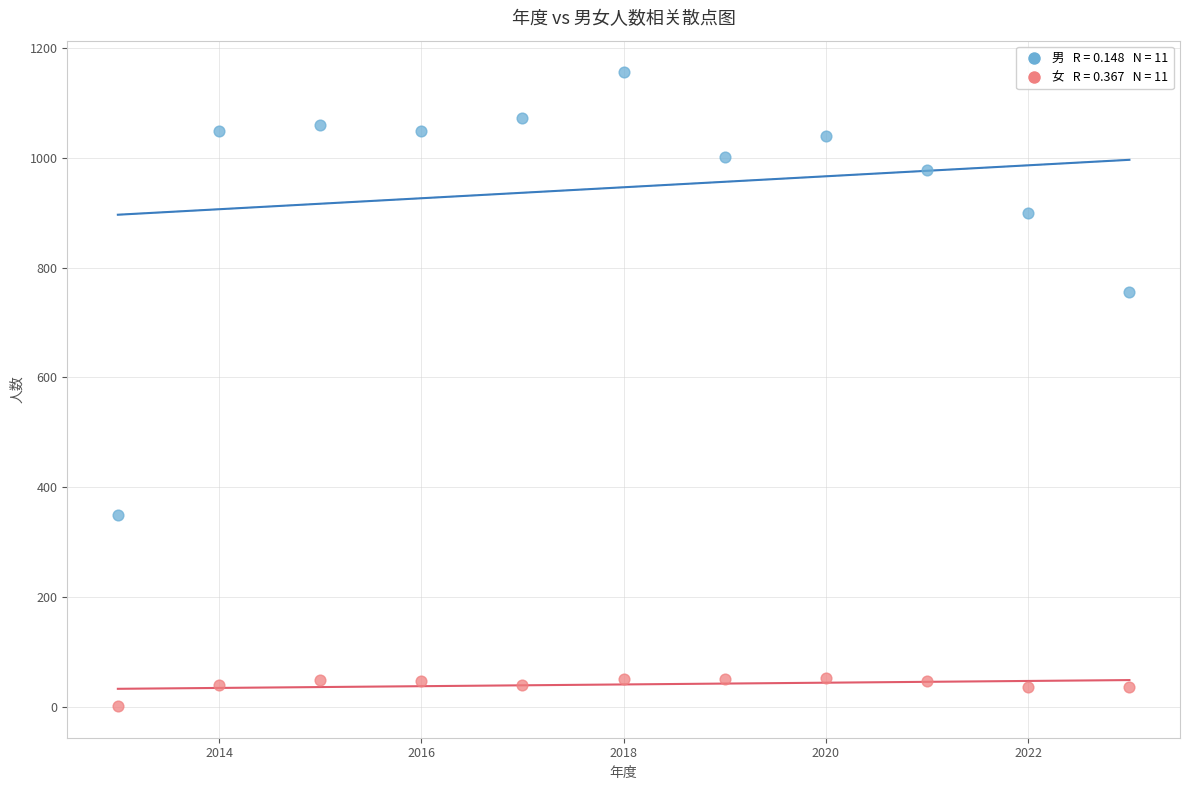

Across all data points, what is the range of Y values (max minus min)?

1155